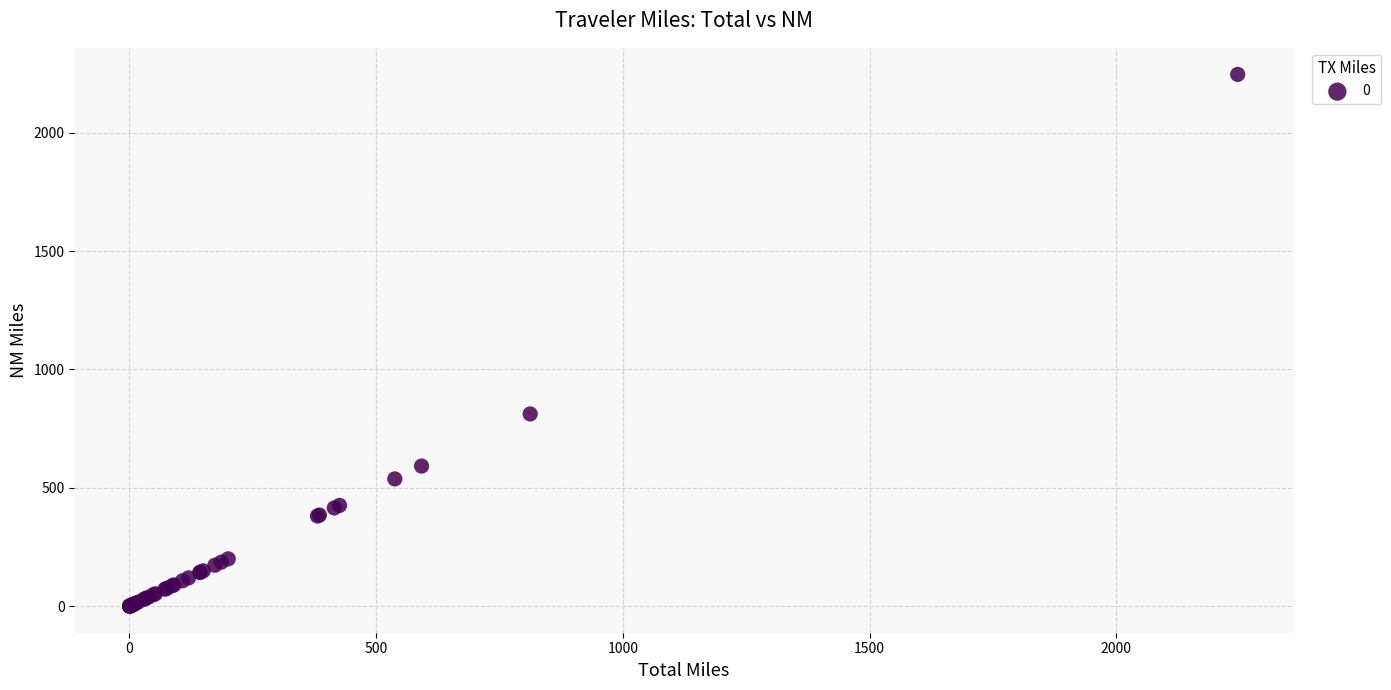

What Y value in the scatter plot is closest to 1123?

812.1